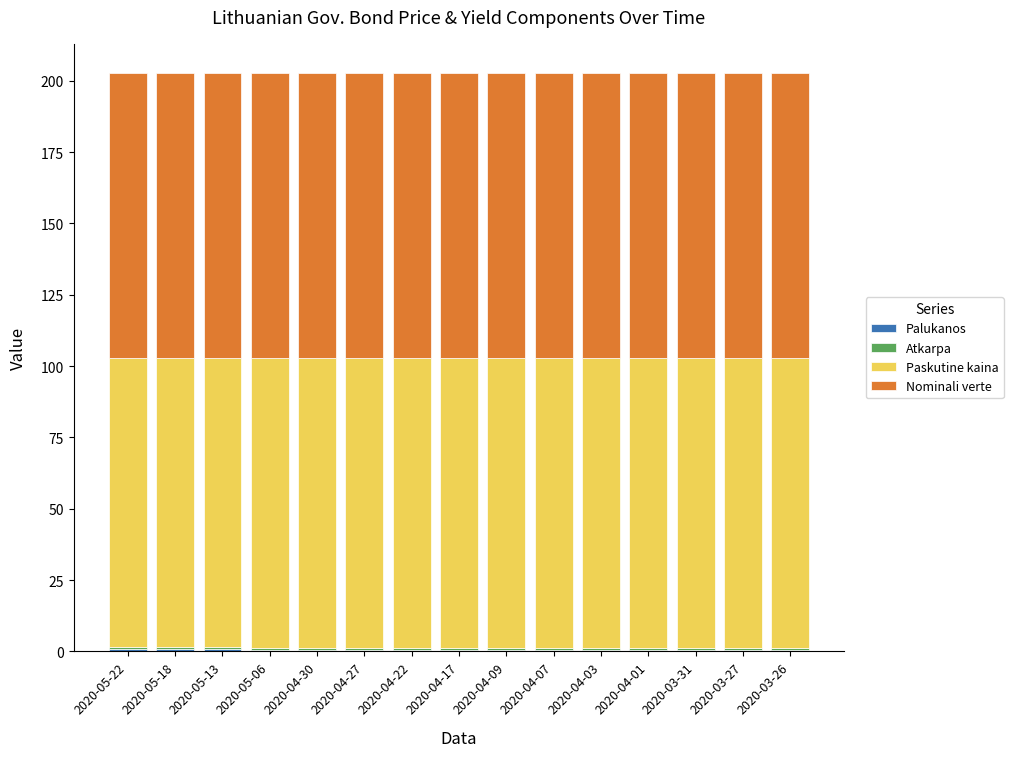

Which has a higher value, 2020-05-22 or 2020-05-13?

2020-05-22